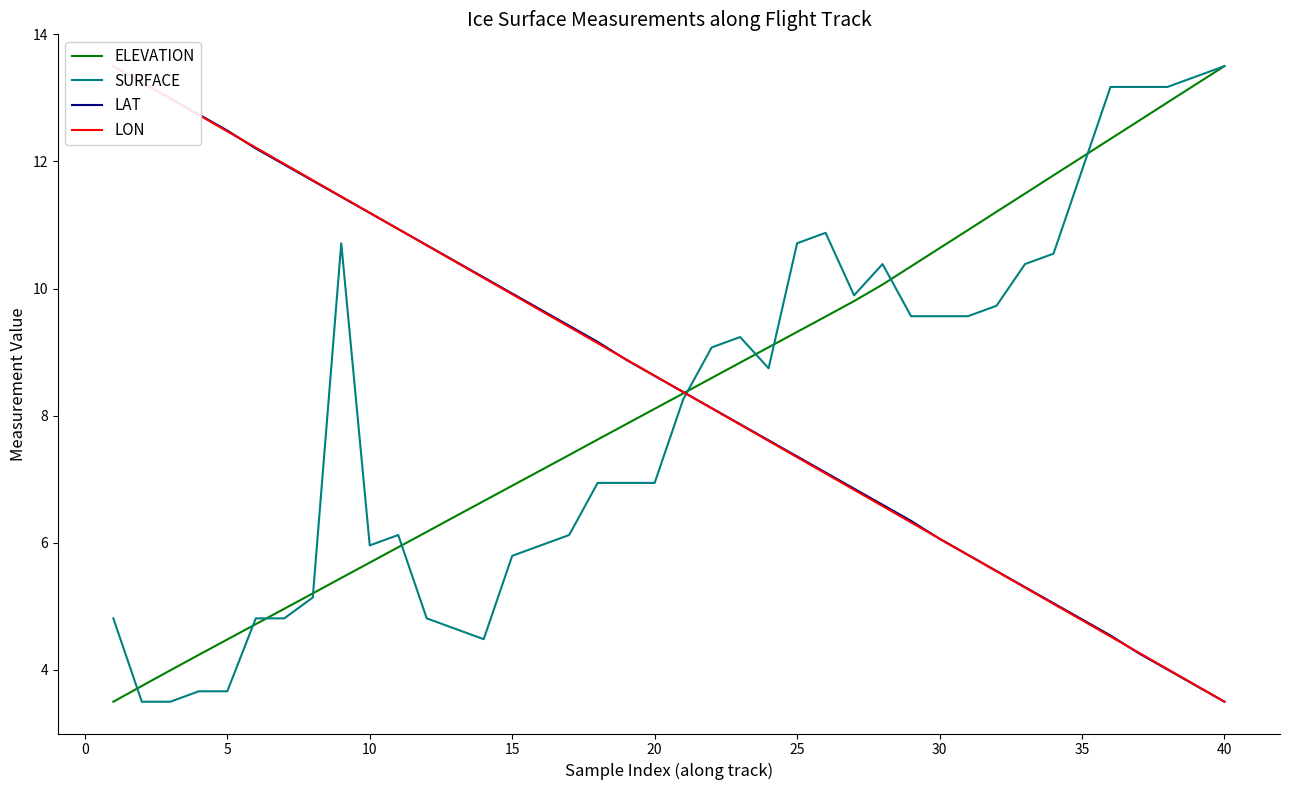

True or false: ELEVATION has a value of 4.5 at 5.

True